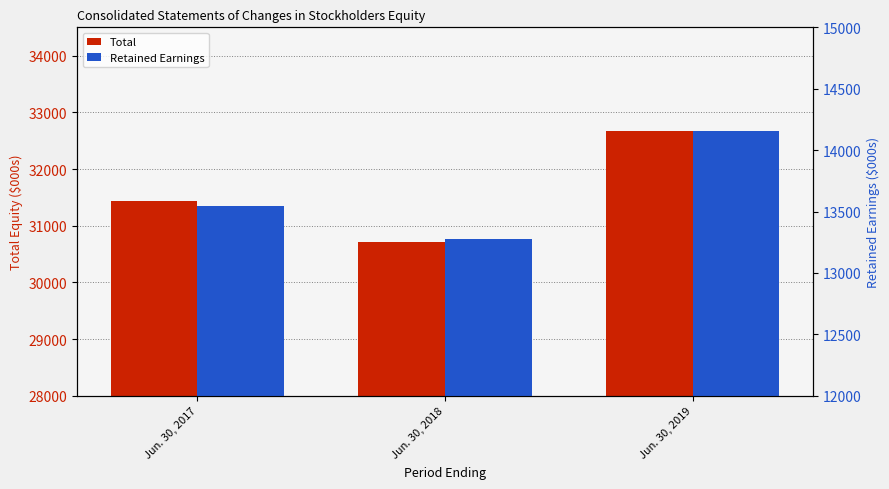

Which has a higher value, Jun. 30, 2018 or Jun. 30, 2019?

Jun. 30, 2019